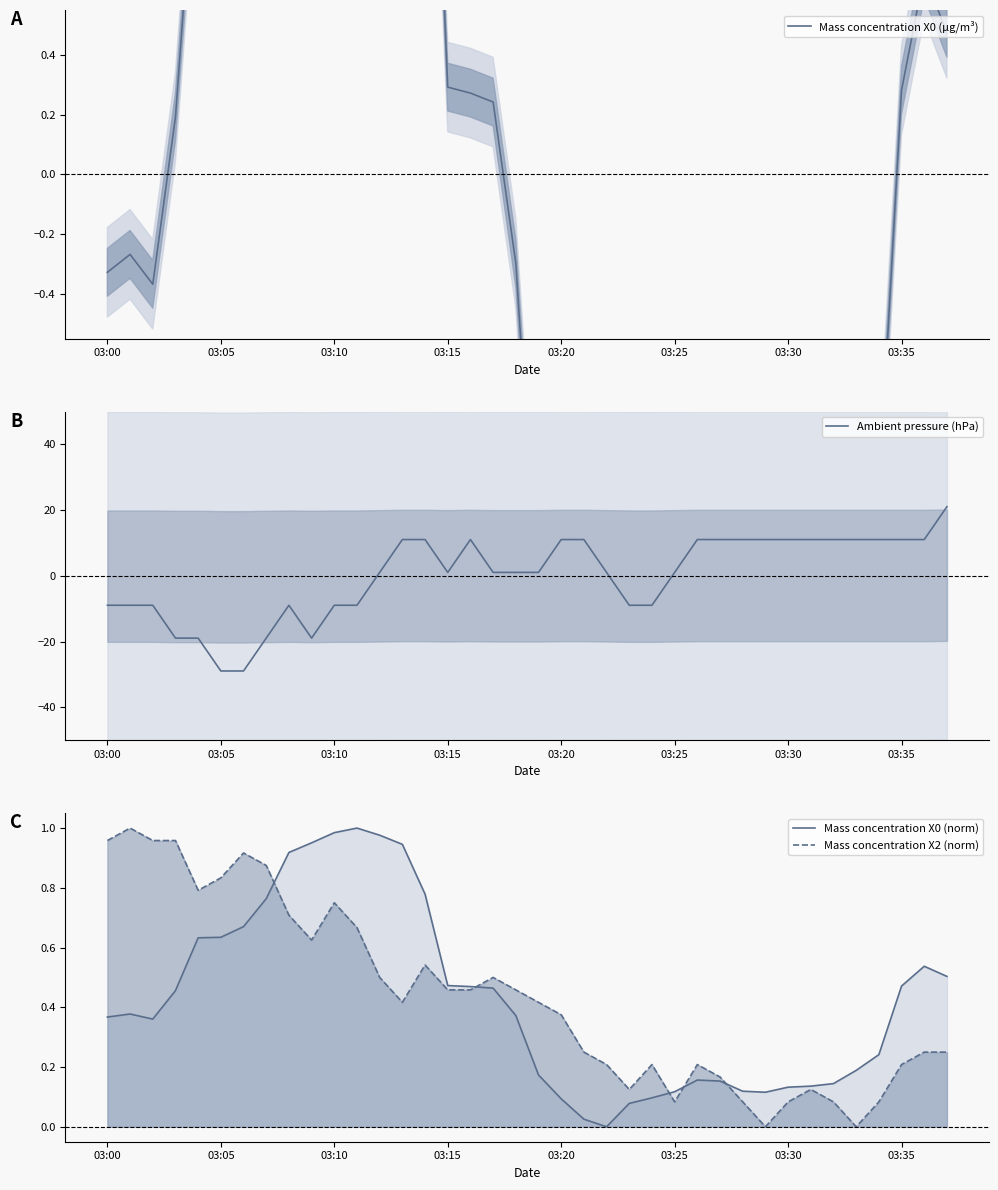

Reading left to right, extract all data points from this chart.

Mass concentration X0 (μg/m³): -0.3	-0.3	-0.4	0.2	1.2	1.2	1.5	2.0	2.9	3.1	3.3	3.4	3.3	3.1	2.1	0.3	0.3	0.2	-0.3	-1.5	-1.9	-2.3	-2.5	-2.0	-1.9	-1.8	-1.6	-1.6	-1.8	-1.8	-1.7	-1.7	-1.6	-1.4	-1.1	0.3	0.7	0.5
Ambient pressure (hPa): -8.9	-8.9	-8.9	-18.9	-18.9	-28.9	-28.9	-18.9	-8.9	-18.9	-8.9	-8.9	1.1	11.1	11.1	1.1	11.1	1.1	1.1	1.1	11.1	11.1	1.1	-8.9	-8.9	1.1	11.1	11.1	11.1	11.1	11.1	11.1	11.1	11.1	11.1	11.1	11.1	21.1
Mass concentration X0 (norm): 0.4	0.4	0.4	0.5	0.6	0.6	0.7	0.8	0.9	1.0	1.0	1.0	1.0	0.9	0.8	0.5	0.5	0.5	0.4	0.2	0.1	0.0	0.0	0.1	0.1	0.1	0.2	0.2	0.1	0.1	0.1	0.1	0.1	0.2	0.2	0.5	0.5	0.5
Mass concentration X2 (norm): 1.0	1.0	1.0	1.0	0.8	0.8	0.9	0.9	0.7	0.6	0.7	0.7	0.5	0.4	0.5	0.5	0.5	0.5	0.5	0.4	0.4	0.3	0.2	0.1	0.2	0.1	0.2	0.2	0.1	0.0	0.1	0.1	0.1	0.0	0.1	0.2	0.3	0.3